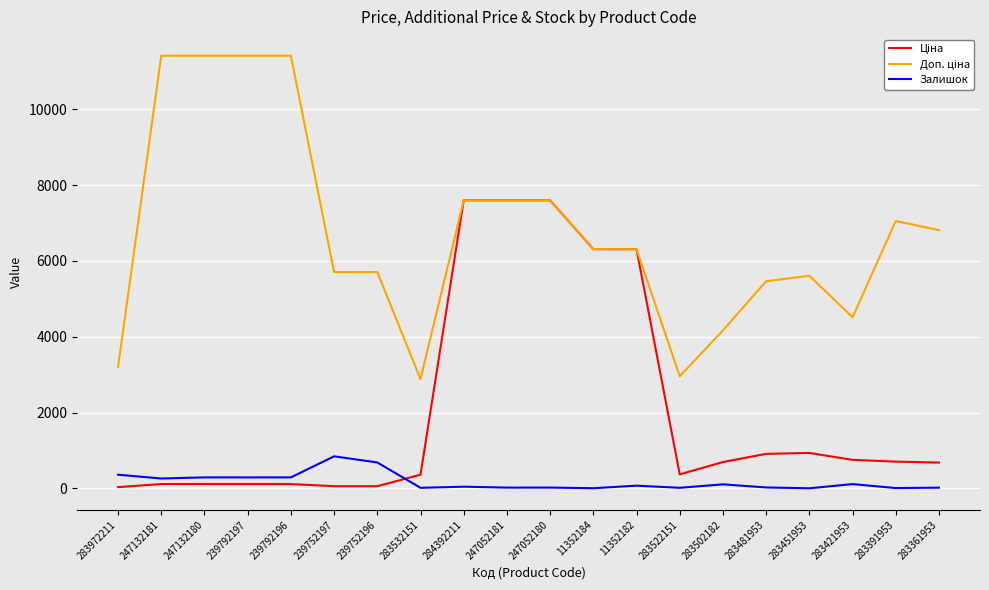

What is the maximum value for Залишок?

845.0